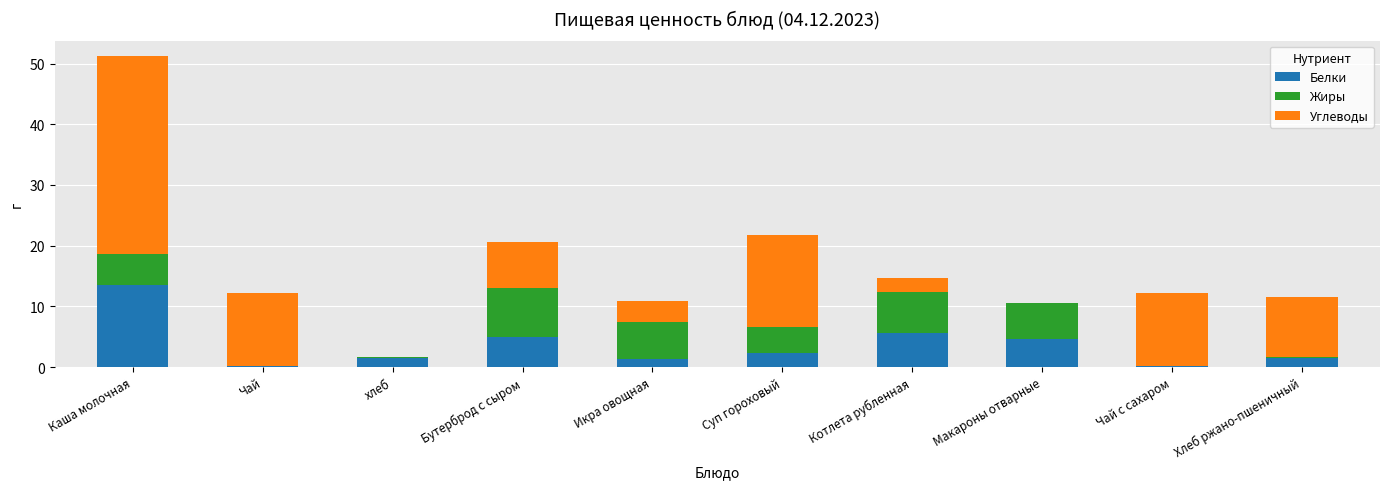

Does the chart contain stacked bars?

Yes